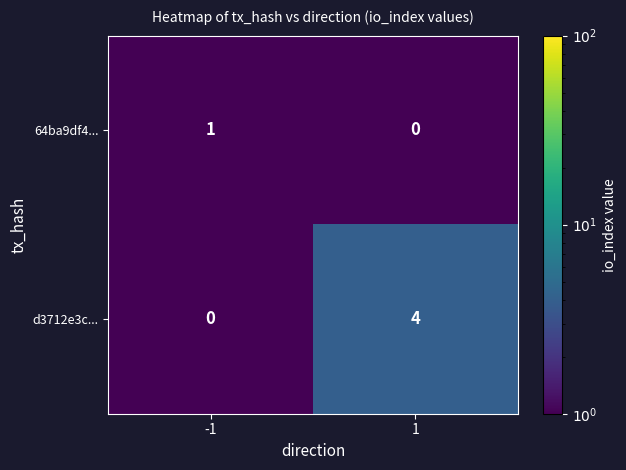

Which series has the widest spread of values?

d3712e3c...